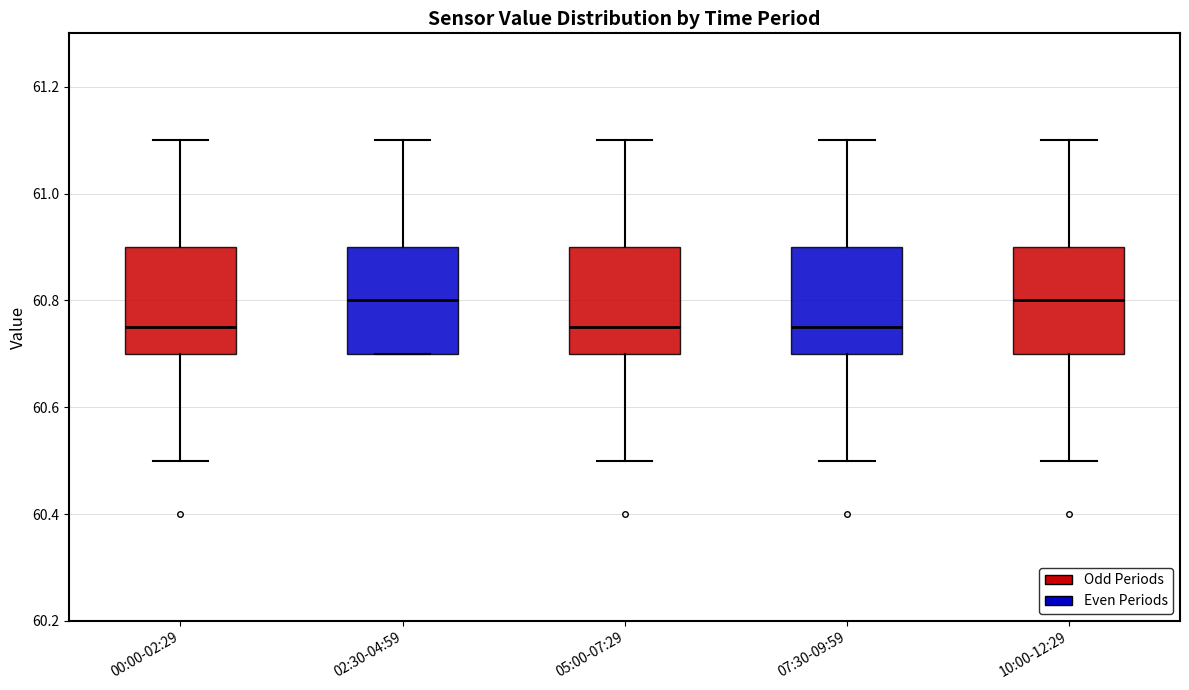

Reading left to right, read every box against the y-axis: the position of its median line, the range the box covers, and the ends of its whiskers. The values are not printed on the chart, so give them approximately, as read against the axis.

00:00-02:29: median 60.76, box 60.70 to 60.90, whiskers 60.50 to 61.10
02:30-04:59: median 60.80, box 60.70 to 60.90, whiskers 60.70 to 61.10
05:00-07:29: median 60.76, box 60.70 to 60.90, whiskers 60.50 to 61.10
07:30-09:59: median 60.76, box 60.70 to 60.90, whiskers 60.50 to 61.10
10:00-12:29: median 60.80, box 60.70 to 60.90, whiskers 60.50 to 61.10